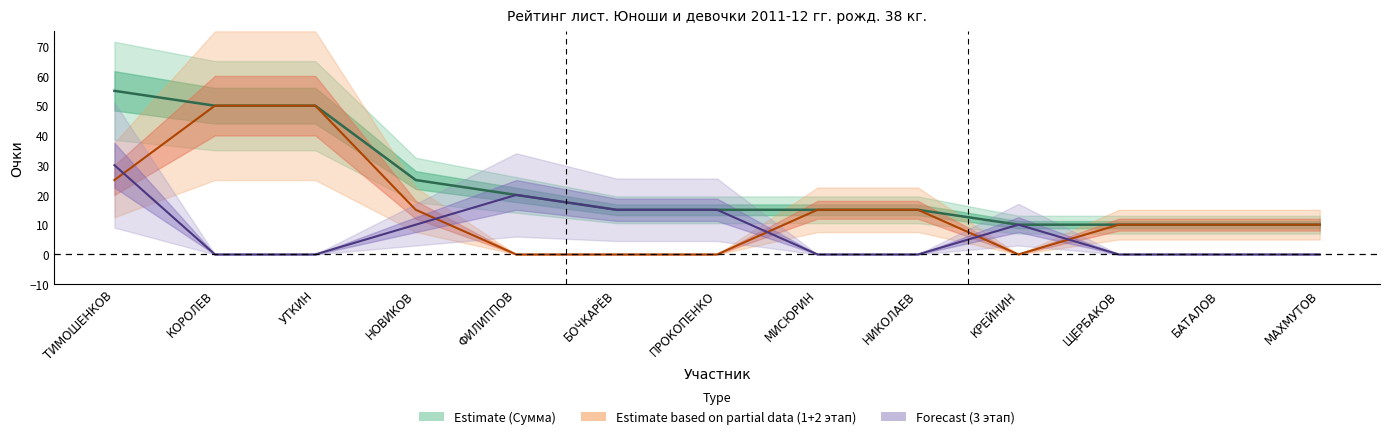

True or false: Estimate based on partial data (1+2 этап) and Estimate (Сумма) intersect in this chart.

False